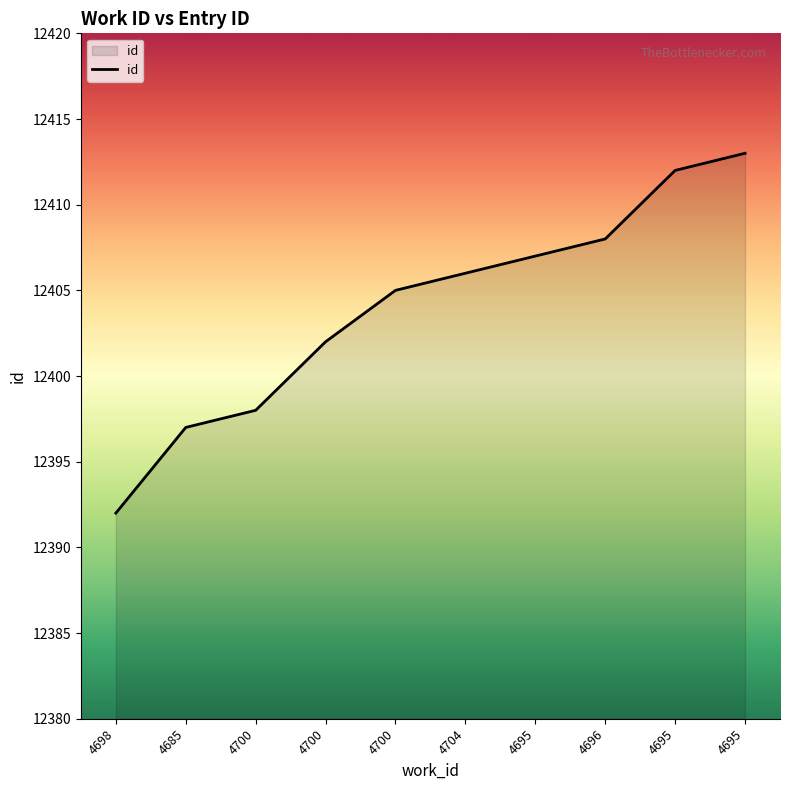

Does the chart have visible grid lines?

No